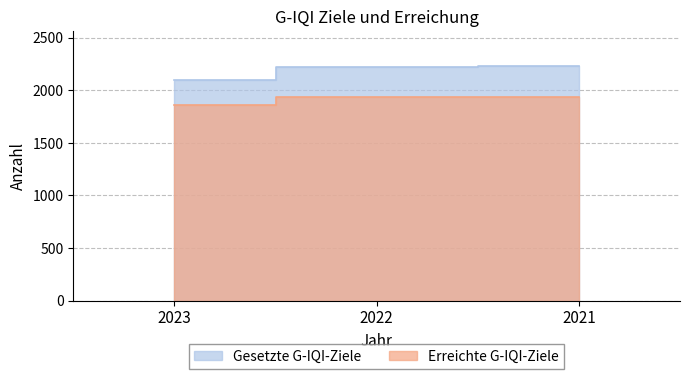

Which series changed the most between 2022 and 2021?

Gesetzte G-IQI-Ziele